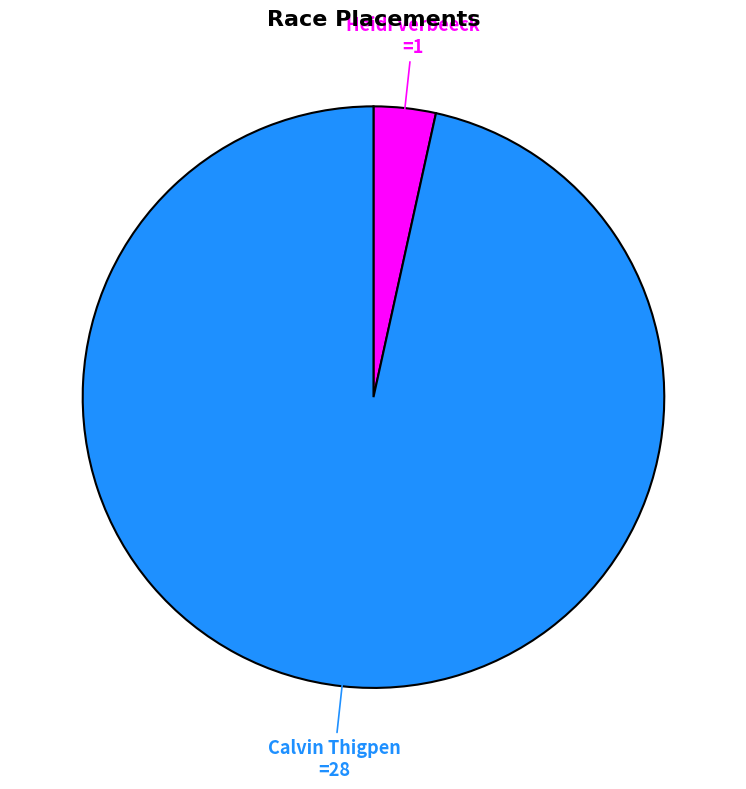

Rank the categories by value from lowest to highest.

Heidi Verbeeck, Calvin Thigpen